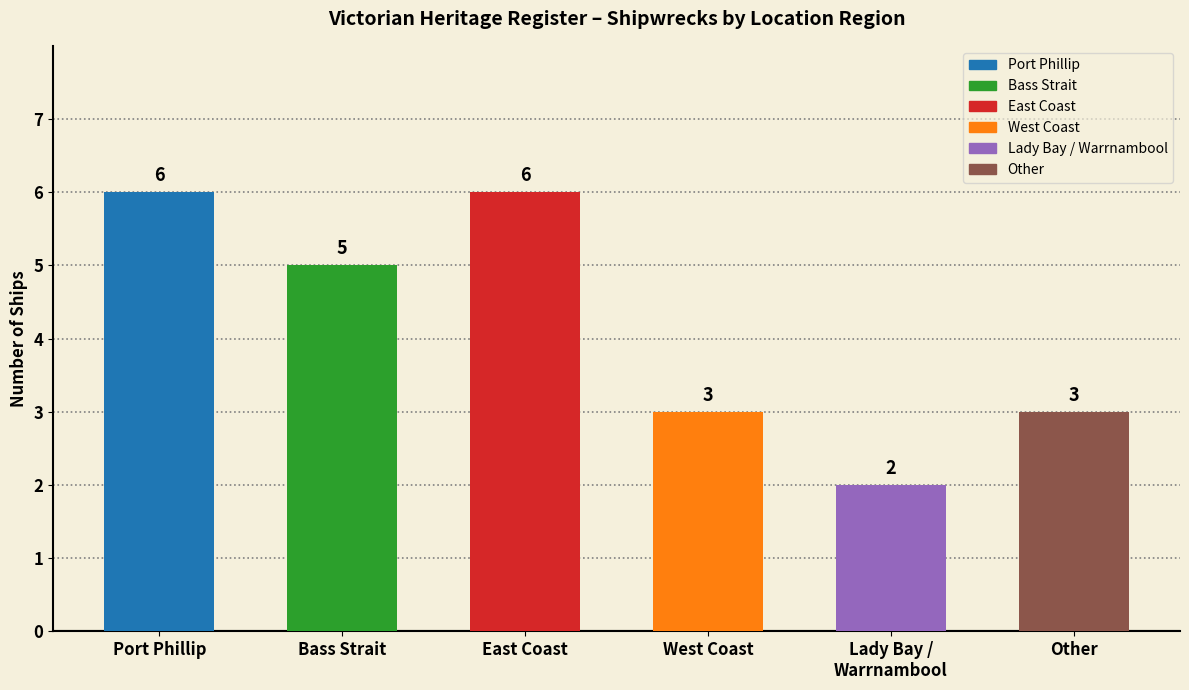

What is the value of the 4th bar from the left?

3